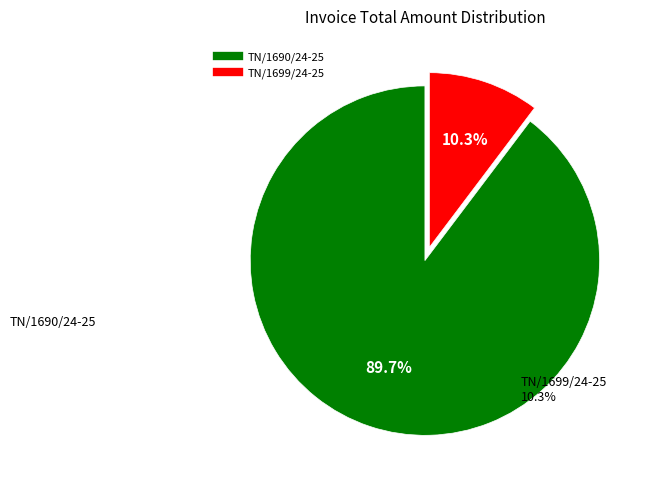

Is there any slice that represents more than half of the pie?

Yes